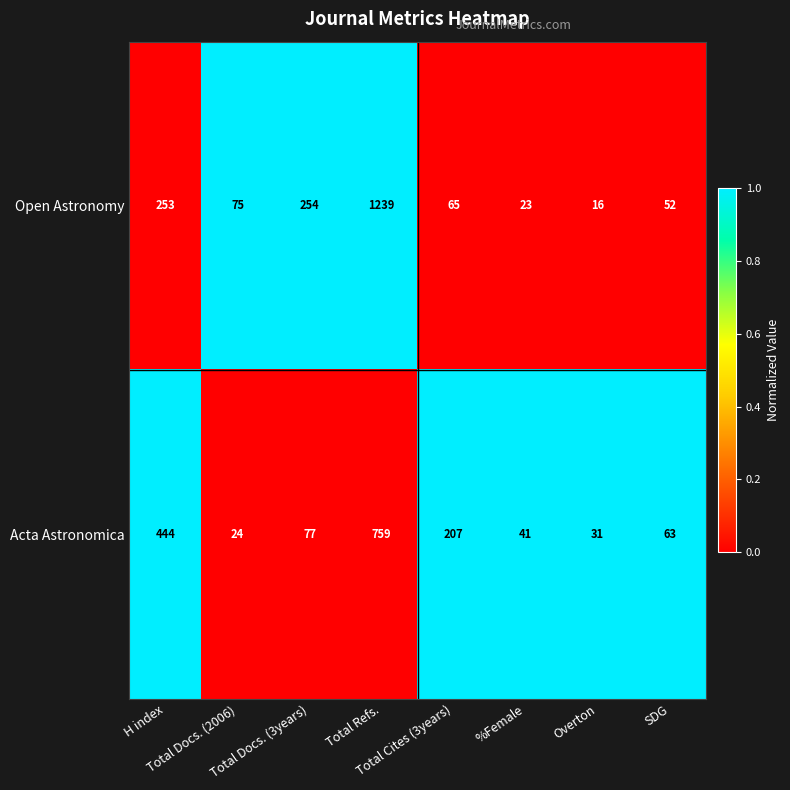

What is the total value across all series at SDG?

115